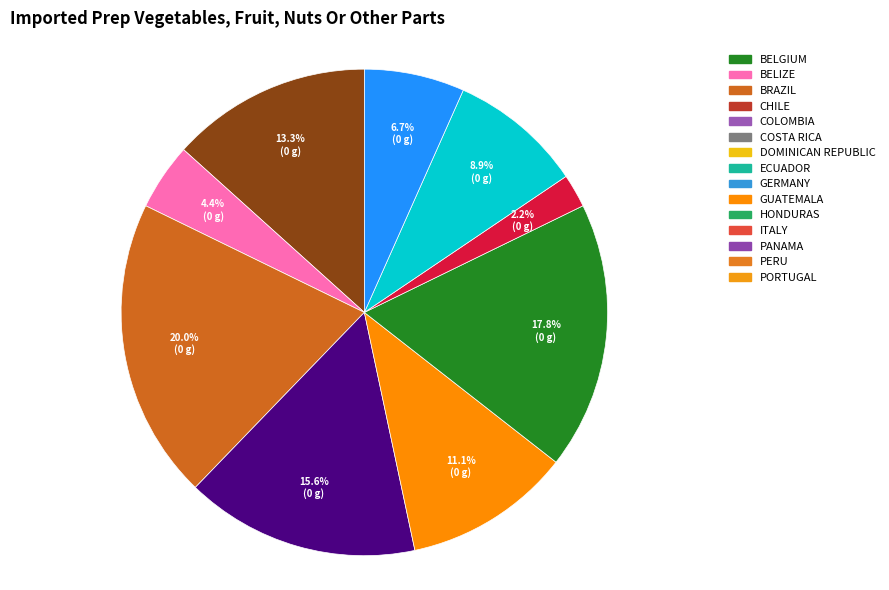

Is there any slice that represents more than half of the pie?

No